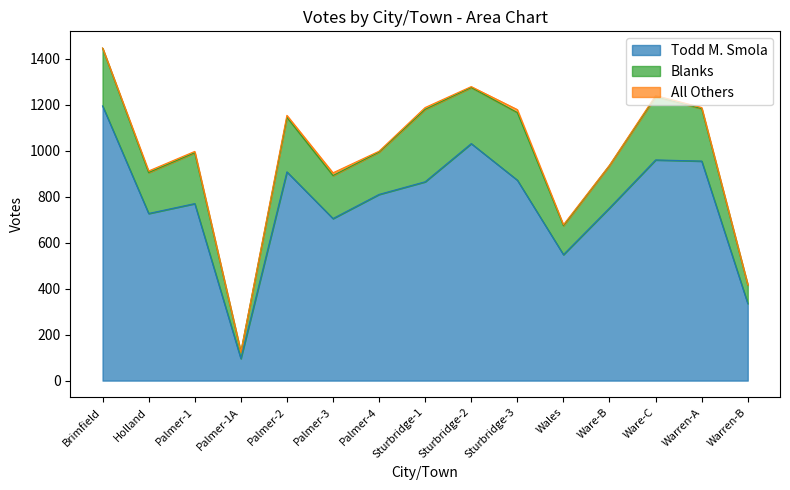

The value of Blanks at Ware-B is 185. True or false?

True